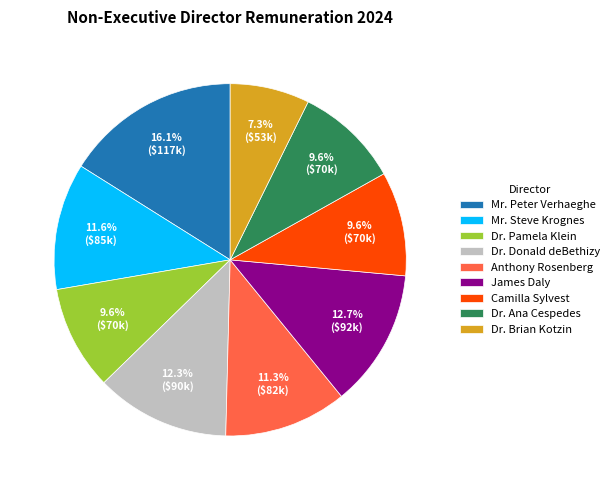

What is the smallest slice in the pie chart?

Dr. Brian Kotzin